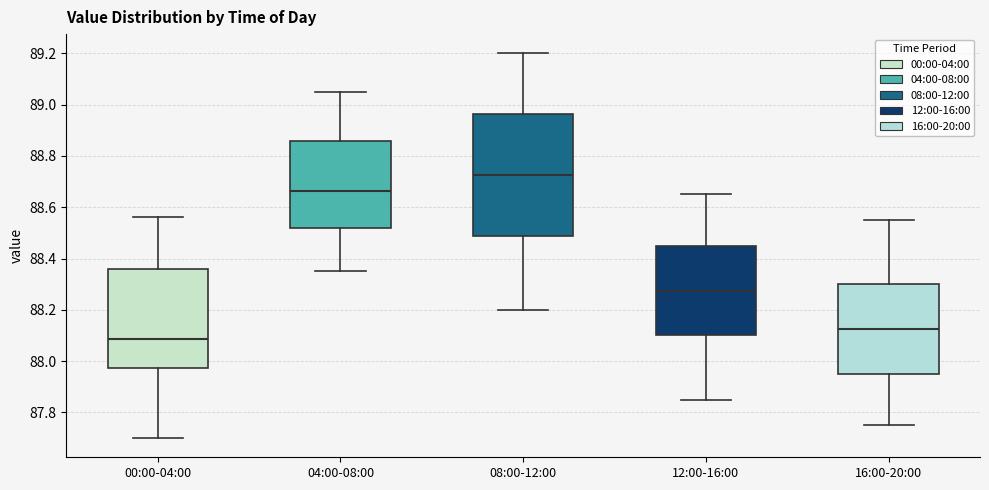

Reading left to right, transcribe this box plot: for each box, give where its median line is, the range the box spans, and where its two whiskers end, as read against the y-axis. The values are not printed on the chart, so give them approximately, as read against the axis.

00:00-04:00: median 88.08, box 87.98 to 88.36, whiskers 87.70 to 88.56
04:00-08:00: median 88.66, box 88.52 to 88.86, whiskers 88.36 to 89.06
08:00-12:00: median 88.72, box 88.48 to 88.96, whiskers 88.20 to 89.20
12:00-16:00: median 88.28, box 88.10 to 88.46, whiskers 87.86 to 88.66
16:00-20:00: median 88.12, box 87.96 to 88.30, whiskers 87.76 to 88.56